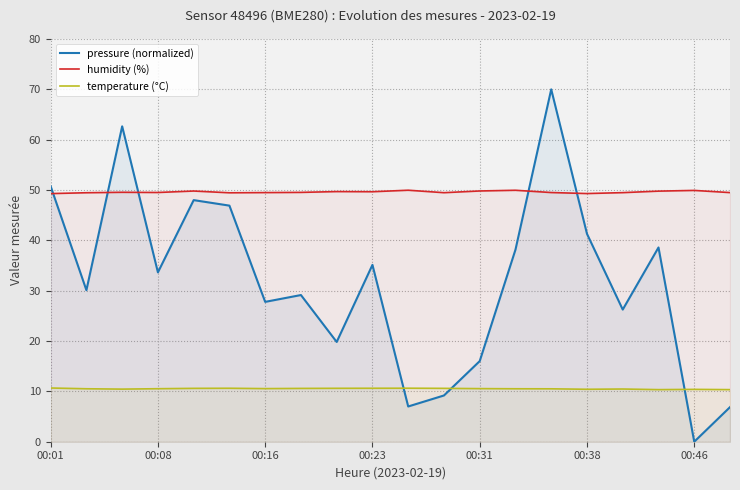

Is it true that pressure (normalized) equals 52.7 at 13?

False